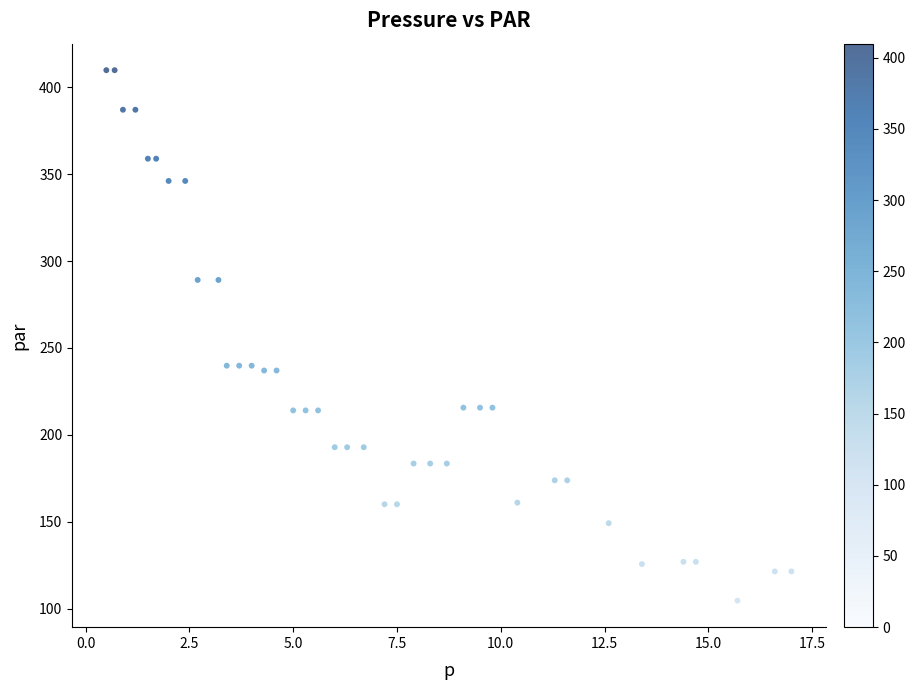

What is the range of X values (max minus min)?

16.5